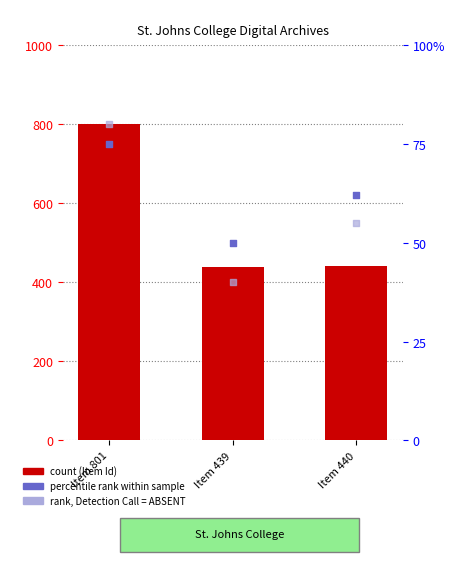

What is the ratio of the value at Item 440 to the value at Item 439?

1.0